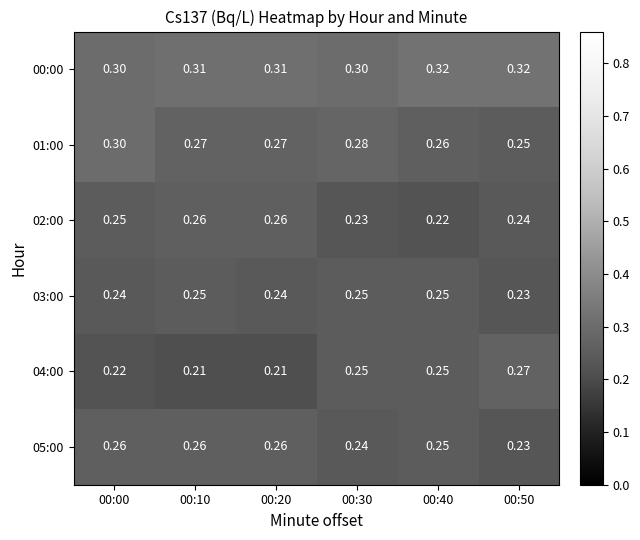

Is the value of 01:00 at 00:10 greater than the value of 04:00 at 00:10?

Yes